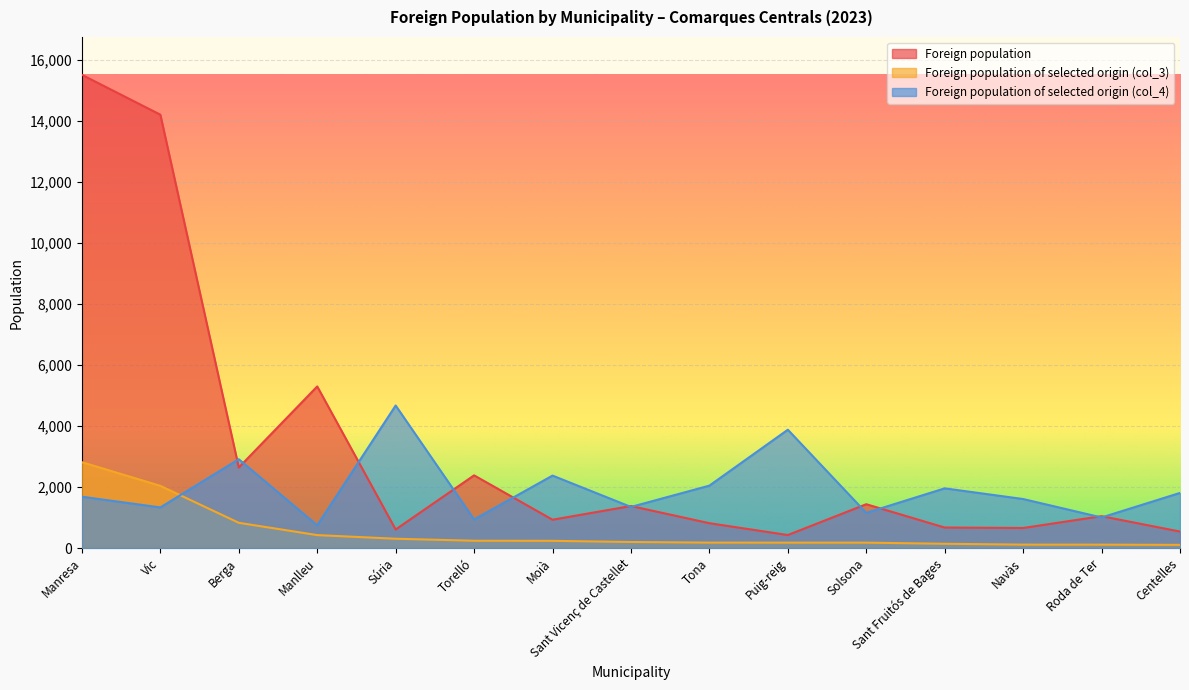

The value of Foreign population of selected origin (col_4) at Manlleu is 746. True or false?

True